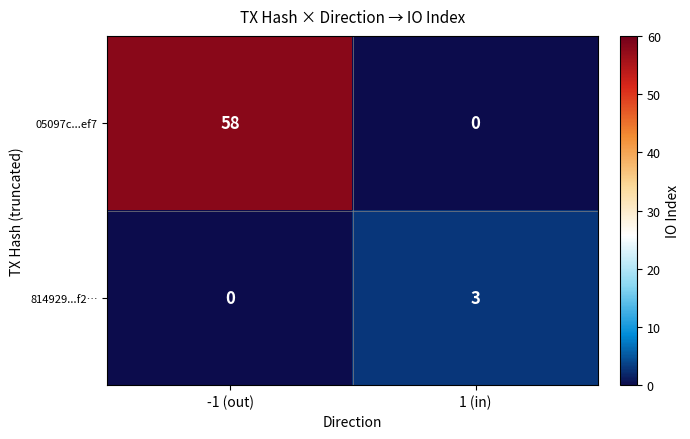

Which series has the largest range (max minus min)?

05097c...ef7